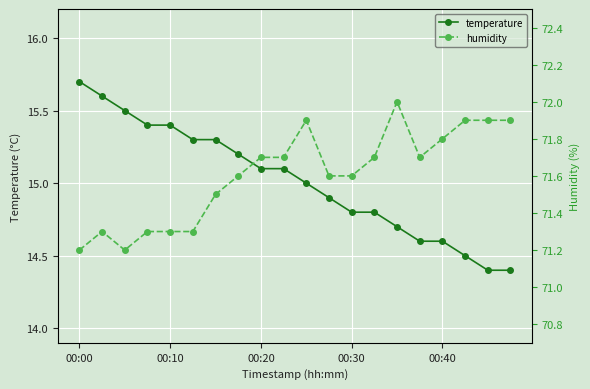

Which series has the largest range (max minus min)?

temperature